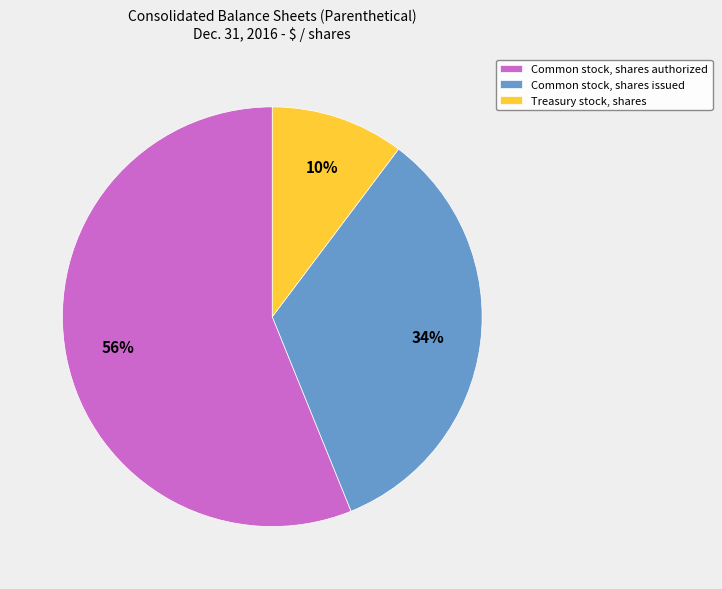

To the nearest percent, what is the combined percentage of Common stock, shares authorized and Common stock, shares issued?

90%